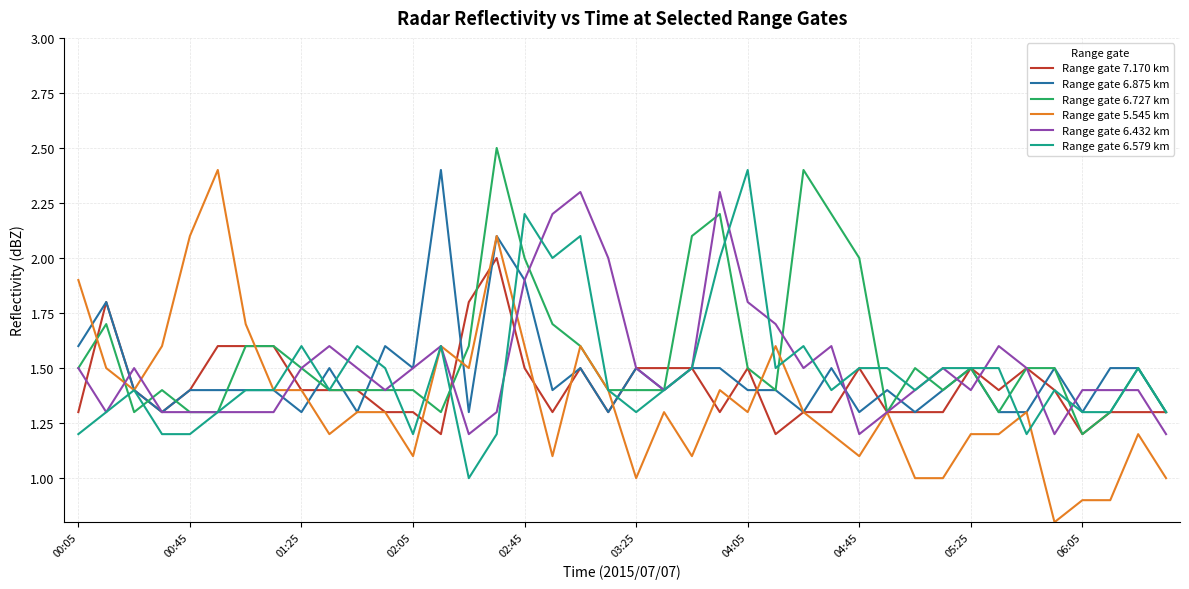

What is the highest value of the Range gate 6.727 km series?

2.5